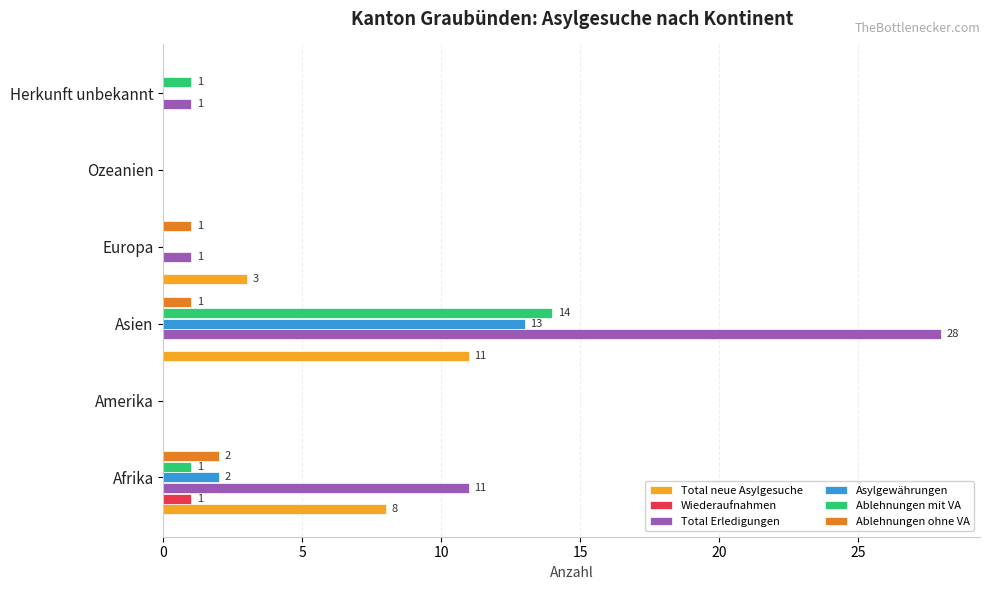

Between Europa and Ozeanien, which series saw the biggest shift?

Total neue Asylgesuche